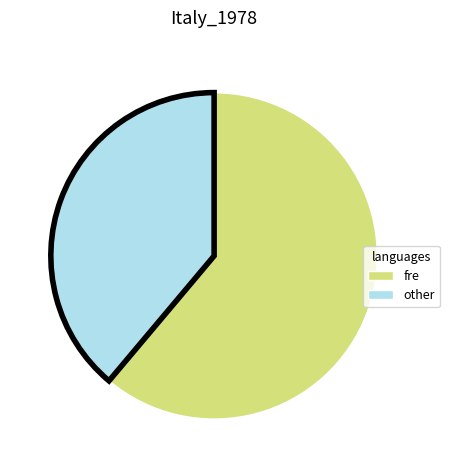

Is there a majority slice in this chart?

Yes